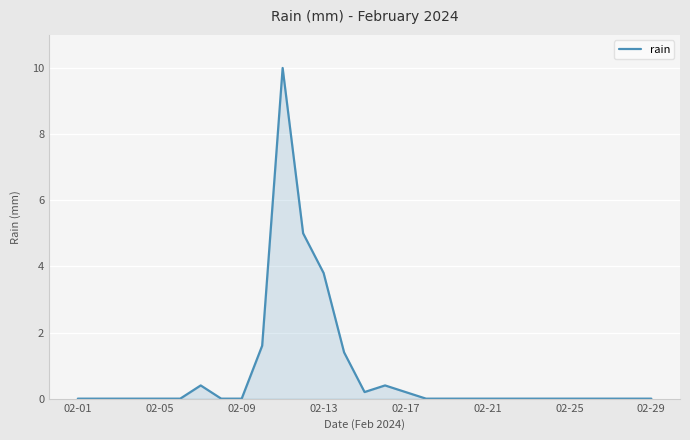

What is the greatest value displayed?

10.0